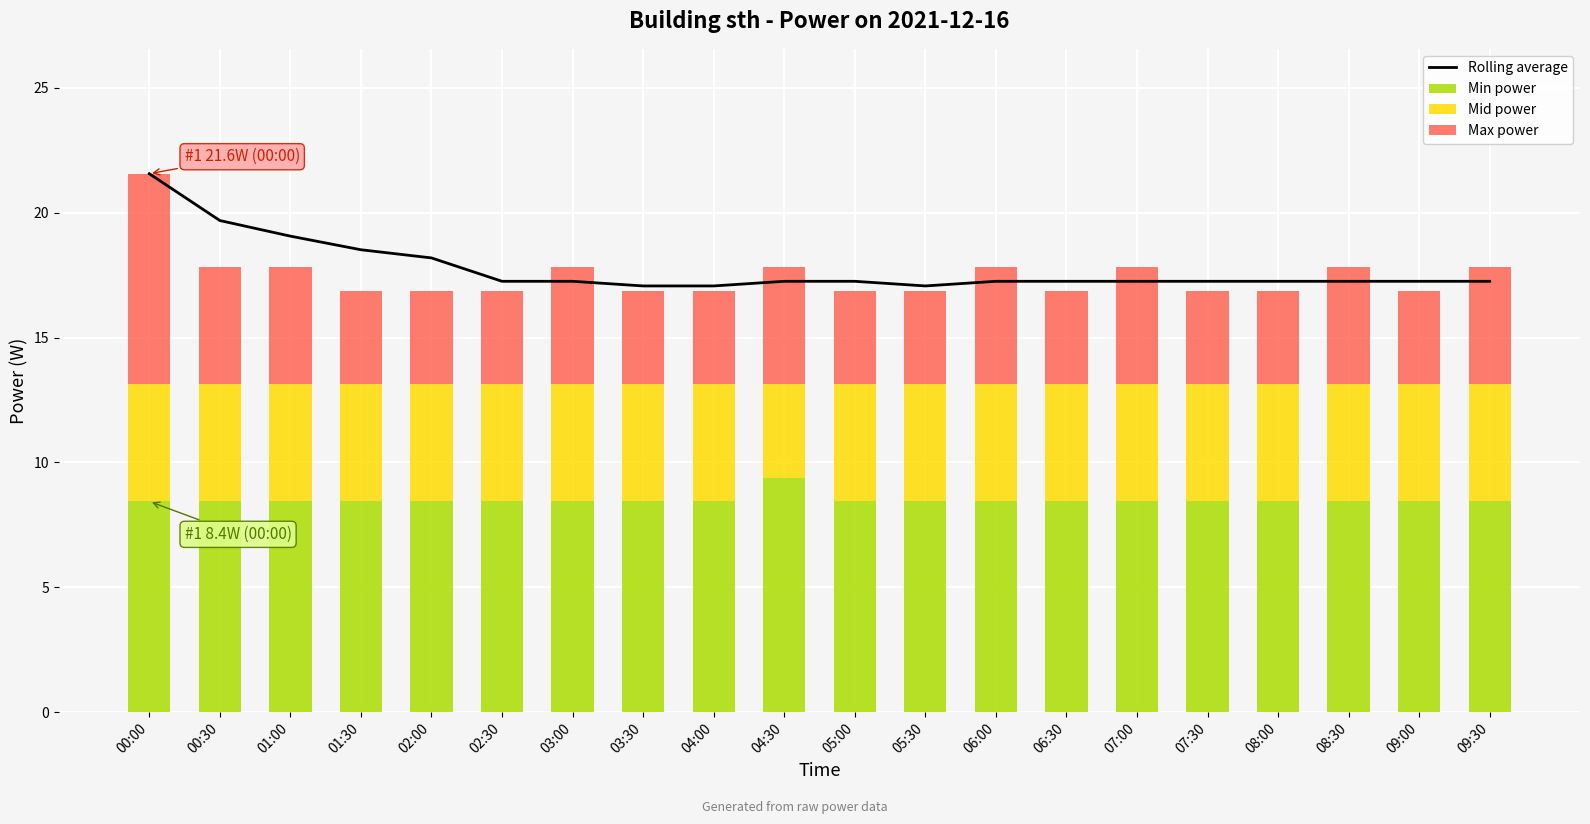

Is it true that Min power equals 8.4 at 08:00?

True